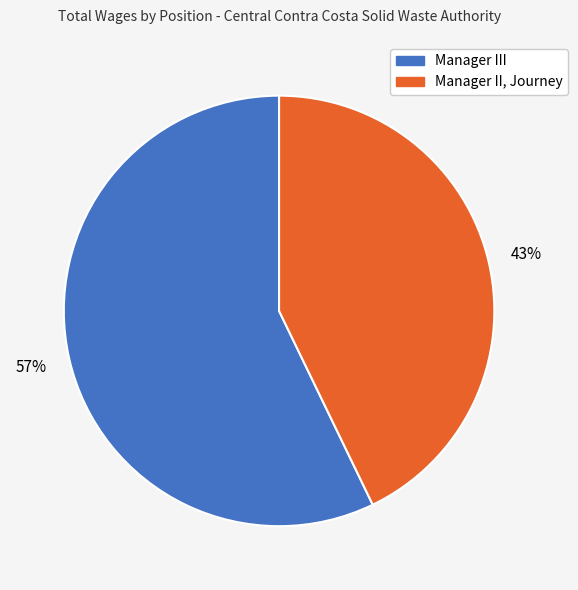

To the nearest percent, what percentage of the pie is Manager II, Journey?

43%